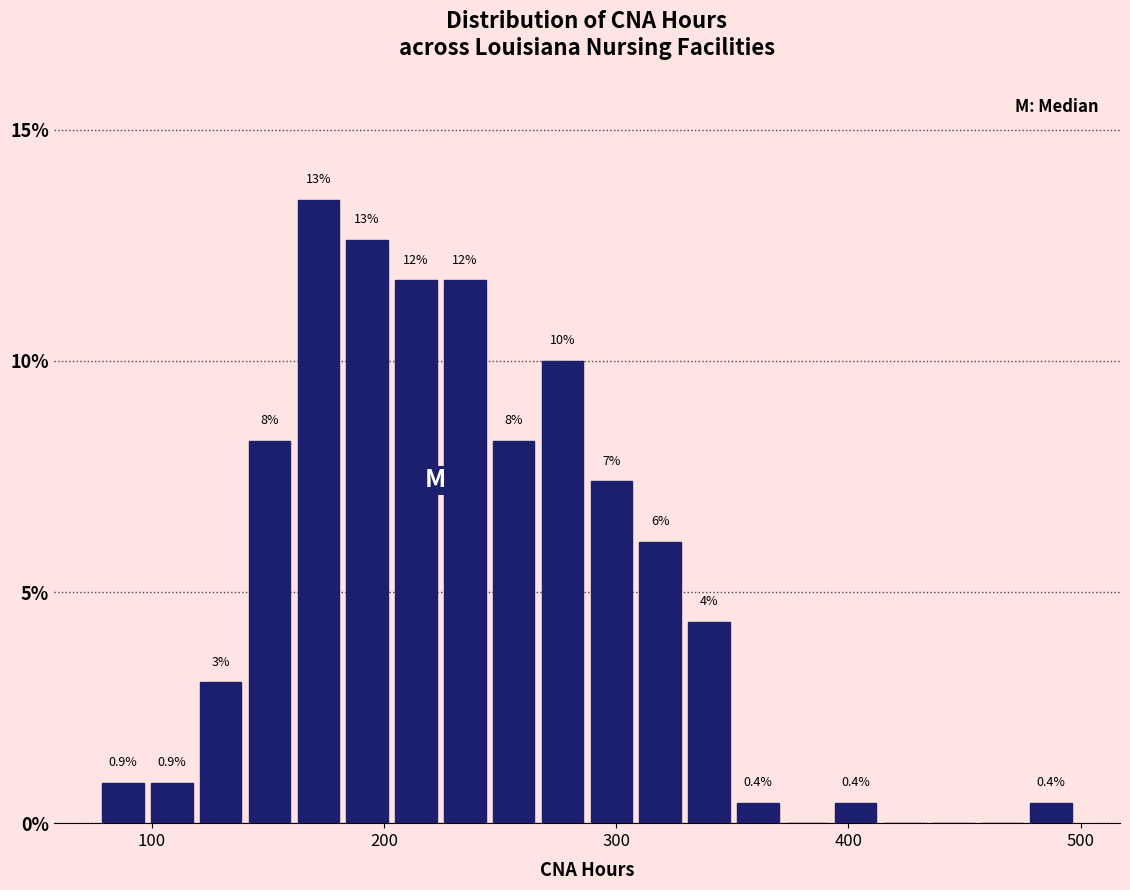

Read against the x-axis, roughly where is the centre of the tallest bar?

170